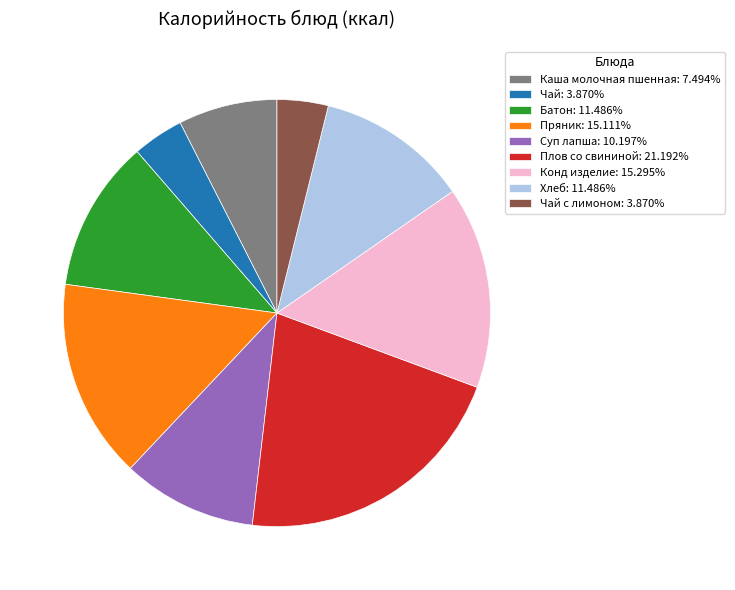

Is Пряник: 15.111% the majority of the pie?

No